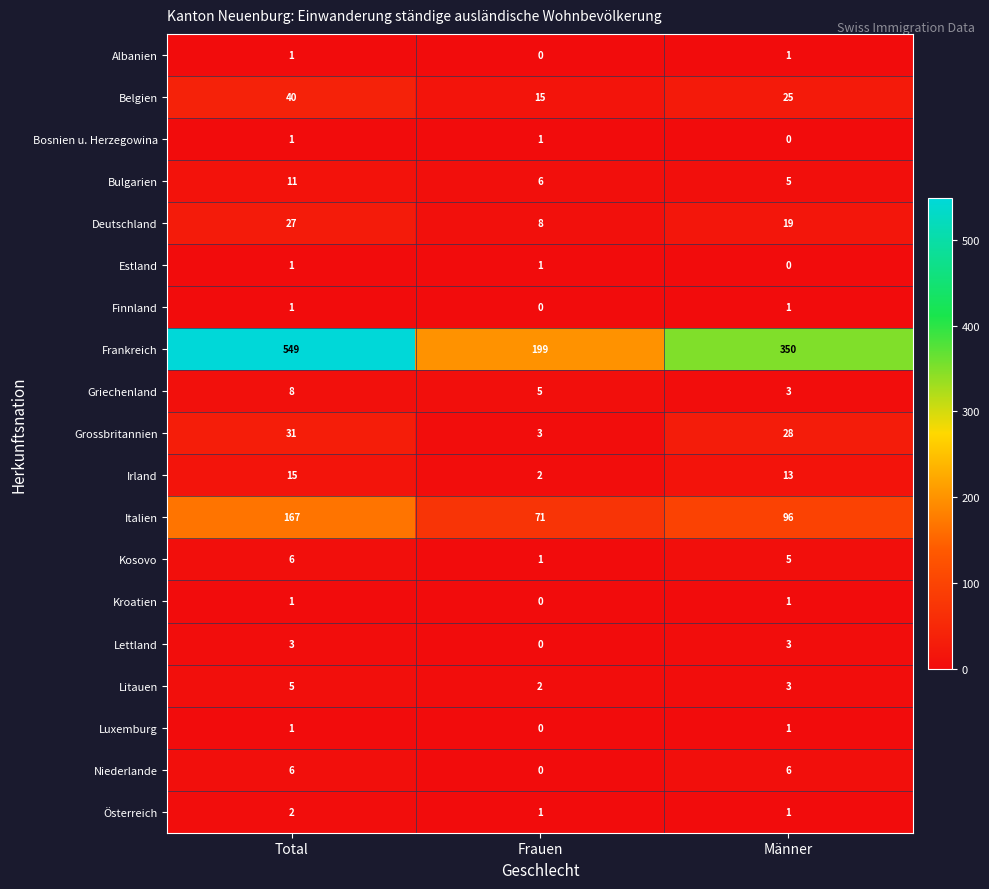

What is the greatest value displayed?

549